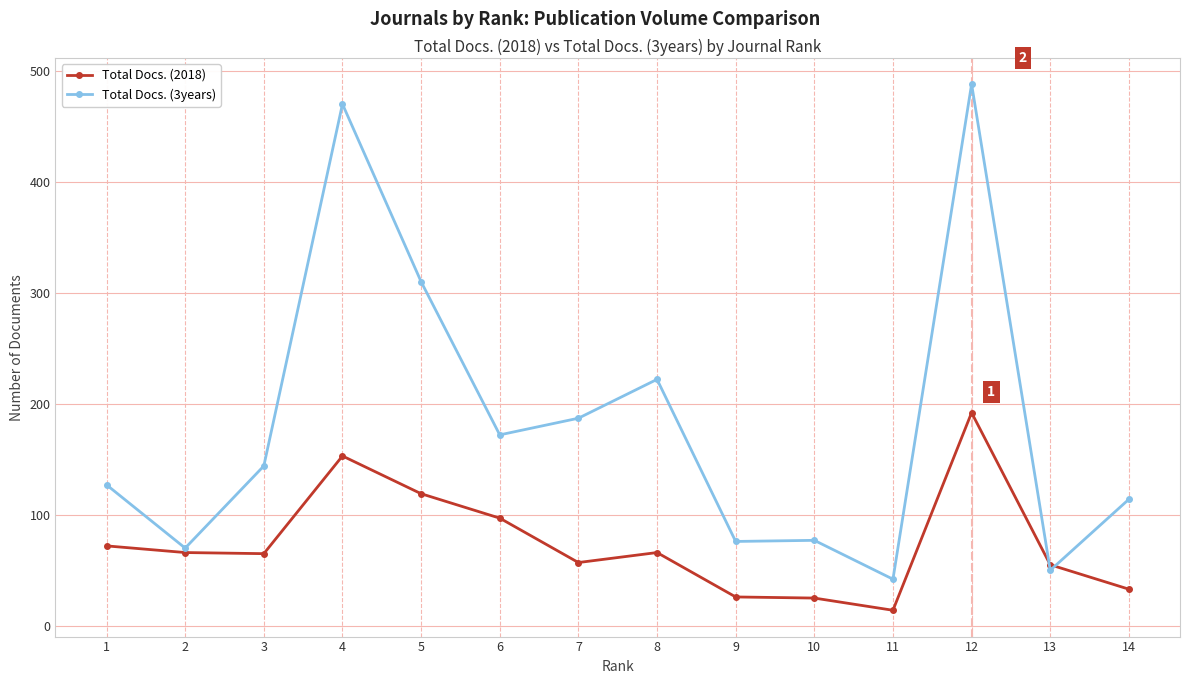

What is the value of the Total Docs. (2018) point at the 7th from the left?

57